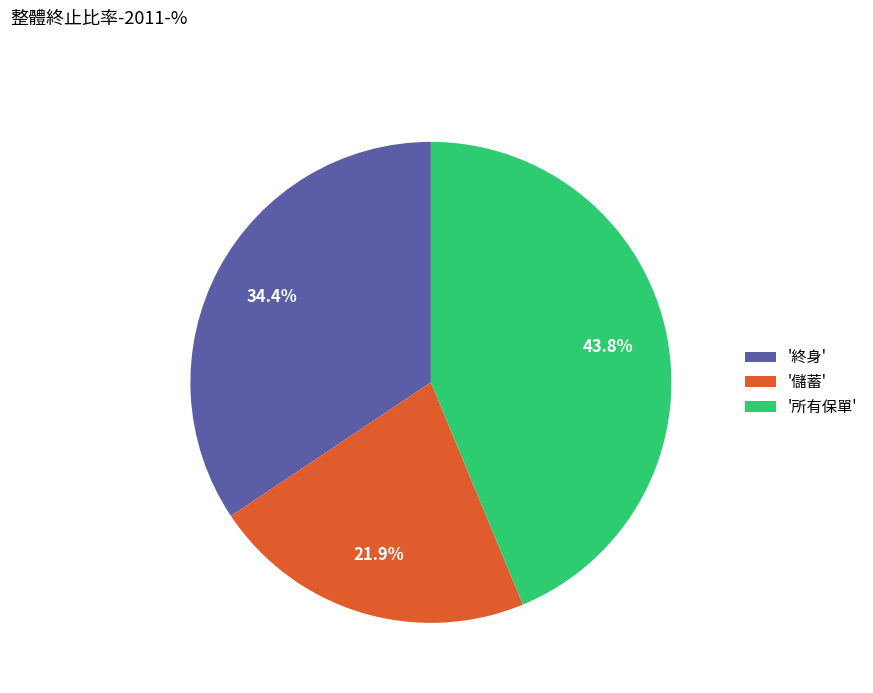

Which category has the smallest portion of the pie?

'儲蓄'